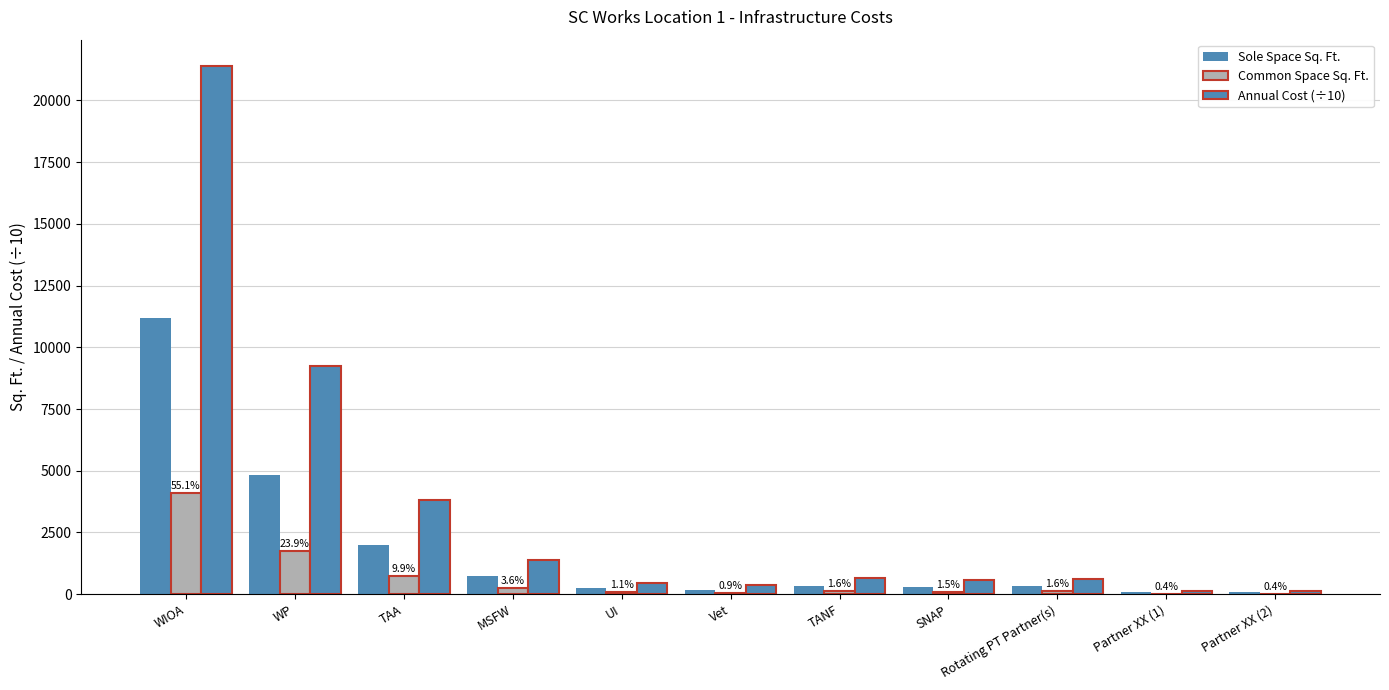

Reading right to left, transcribe all the data shown in this chart.

Sole Space Sq. Ft.: 72.0	72.0	320.0	301.0	334.0	190.0	234.0	734.0	2007.0	4844.0	11195.0
Common Space Sq. Ft.: 26.0	26.0	117.0	110.0	122.0	69.0	85.0	268.0	732.0	1766.0	4082.0
Annual Cost (÷10): 137.5	137.5	611.3	575.0	638.1	363.0	447.0	1402.3	3834.4	9254.5	21388.3